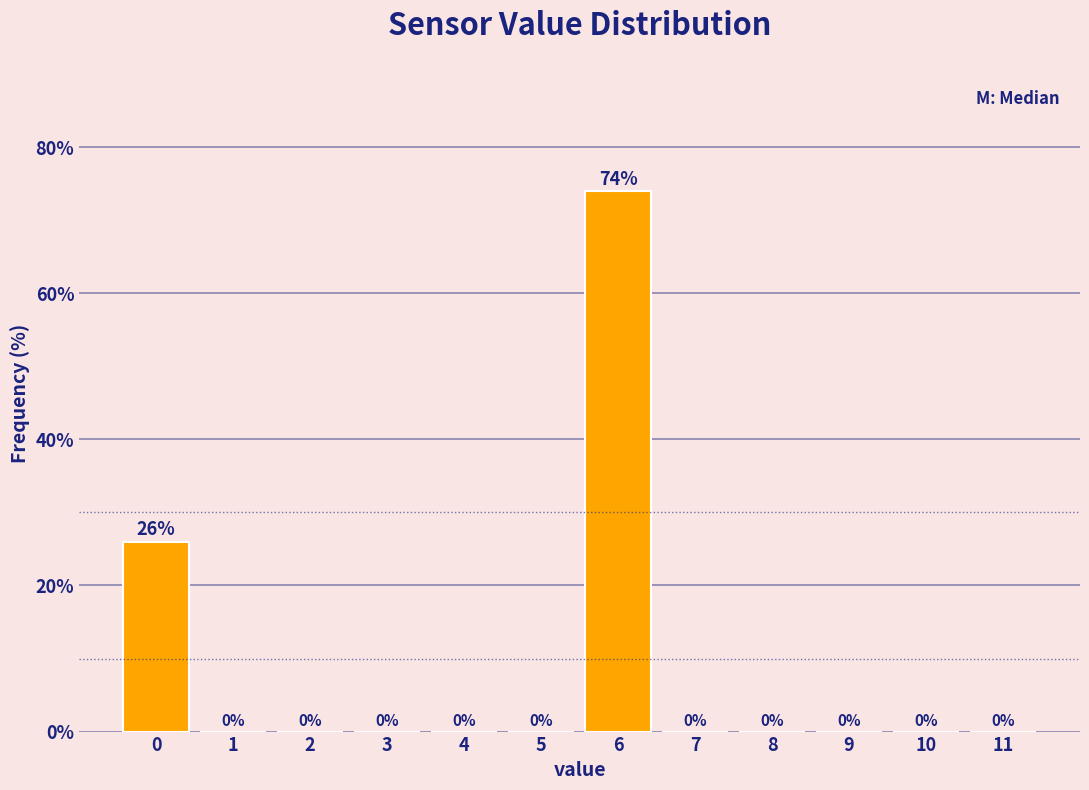

Reading left to right, transcribe this chart: for each bar, give the range it covers on the x-axis and its height.

-0.5 to 0.5: 26
0.5 to 1.5: 0
1.5 to 2.5: 0
2.5 to 3.5: 0
3.5 to 4.5: 0
4.5 to 5.5: 0
5.5 to 6.5: 74
6.5 to 7.5: 0
7.5 to 8.5: 0
8.5 to 9.5: 0
9.5 to 10.5: 0
10.5 to 11.5: 0